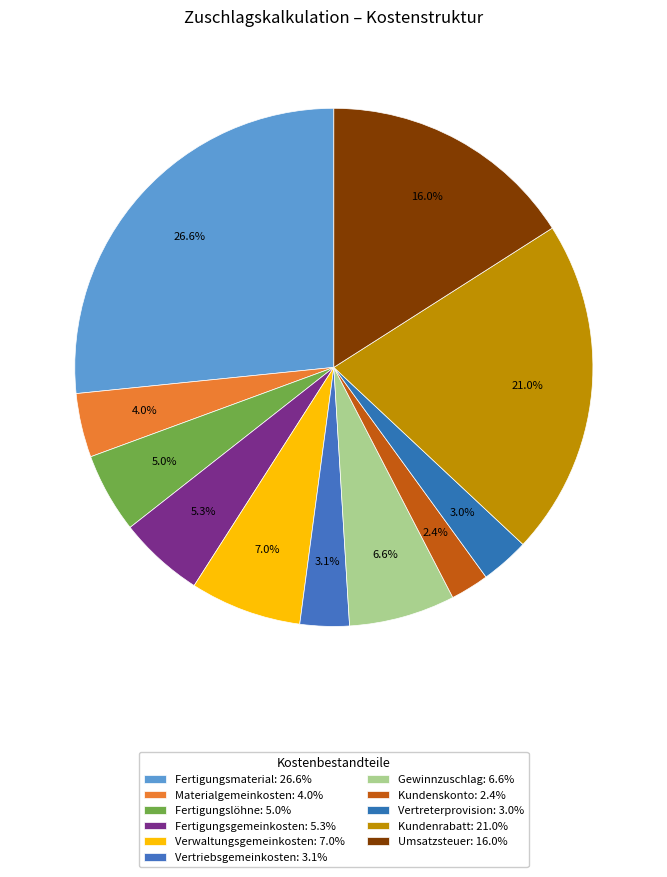

To the nearest percent, what is the combined percentage of Kundenskonto and Vertreterprovision?

5%